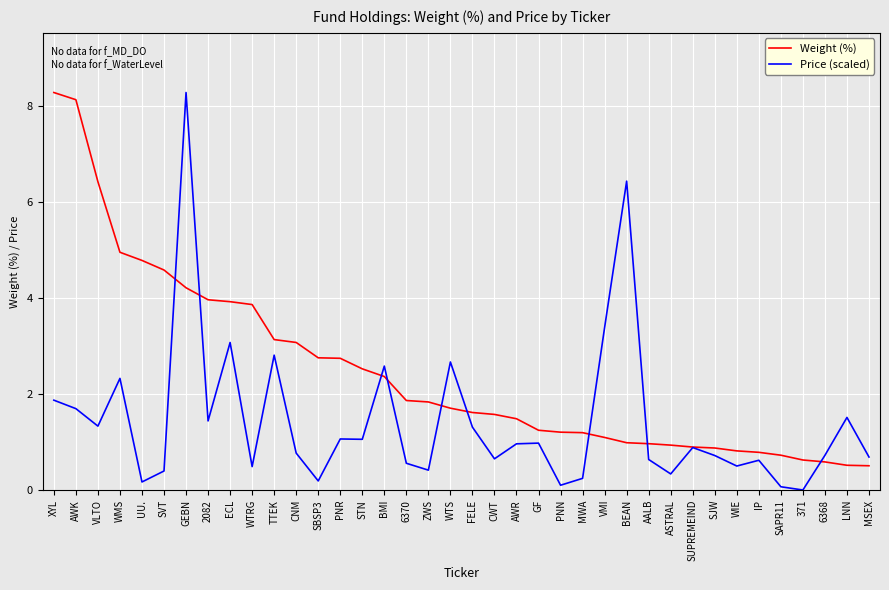

Rank the series by their average value, from lowest to highest.

Price (scaled), Weight (%)